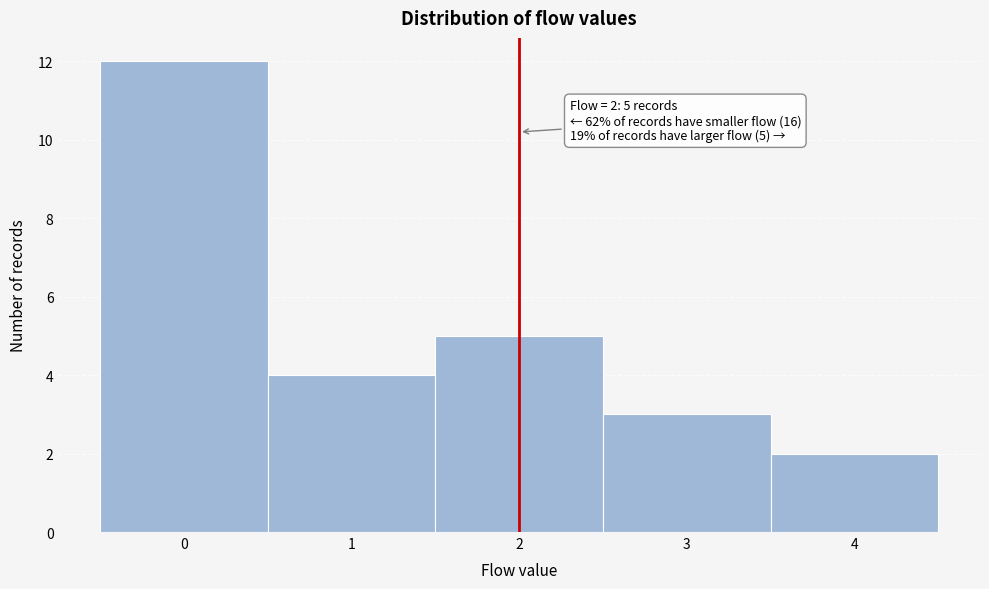

Which range on the x-axis has the tallest bar?

-0.5 to 0.5